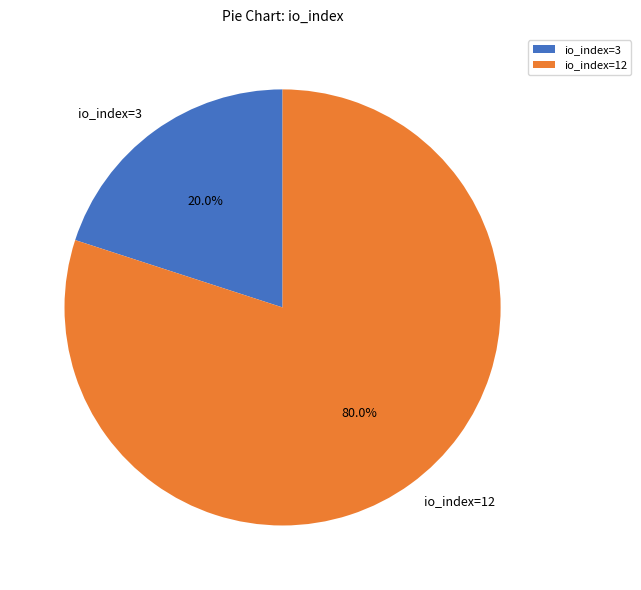

Which category accounts for the majority?

io_index=12